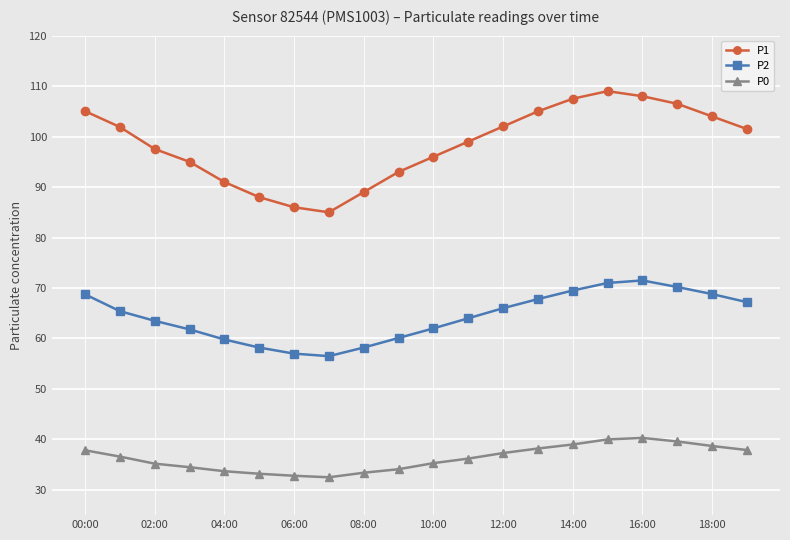

At how many categories does at least one series exceed 90?

16